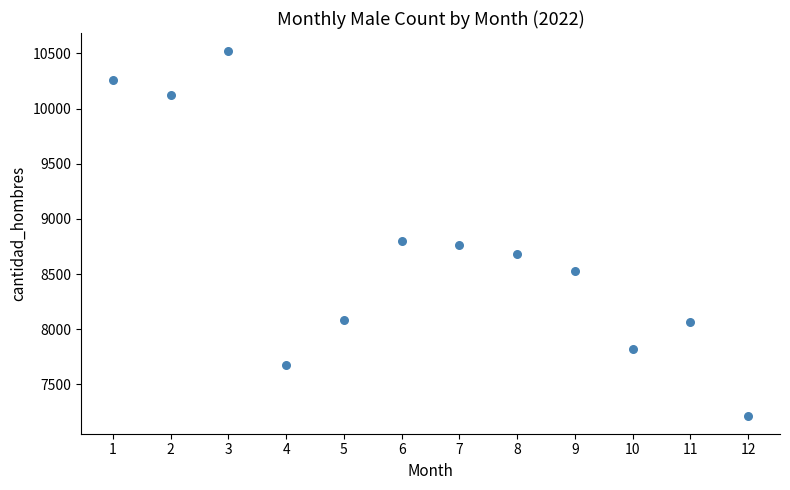

What is the average X value?

6